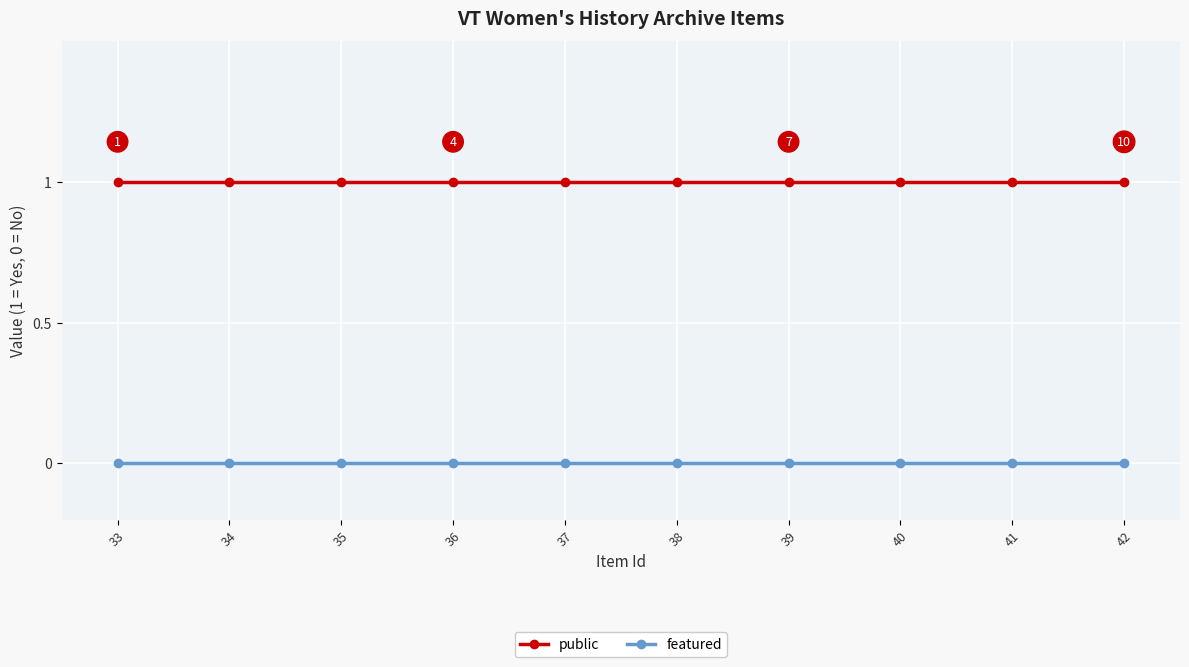

True or false: public and featured cross at least once.

False